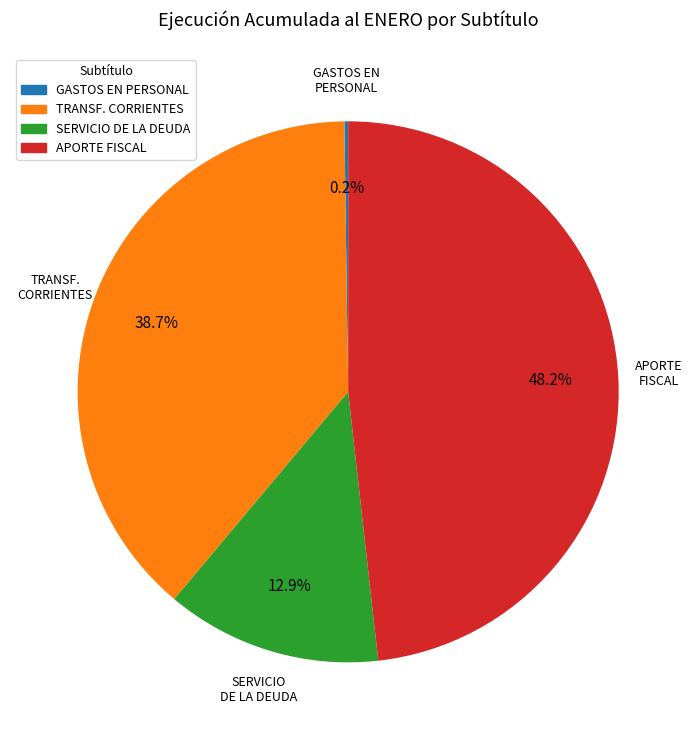

What is the ratio of the value at TRANSF. CORRIENTES to the value at APORTE FISCAL?

0.8